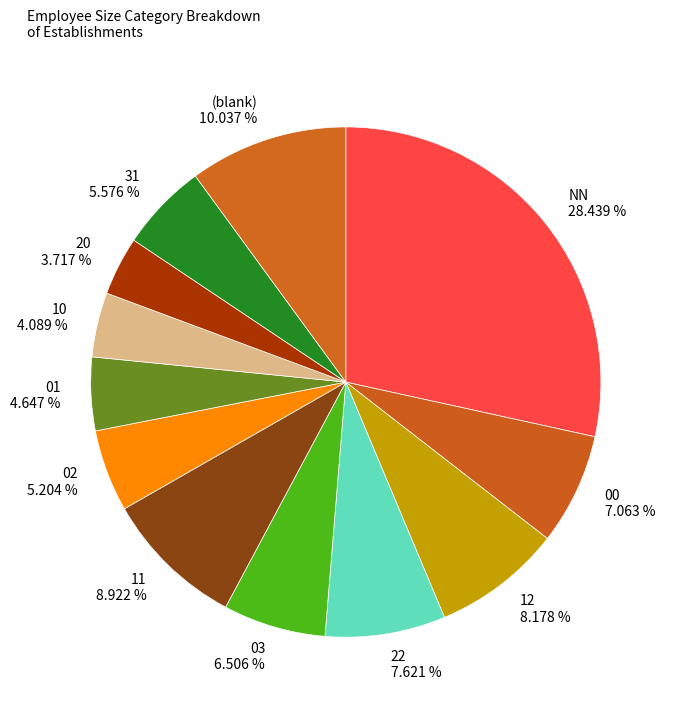

Does (blank) 10.037 % represent more than half of the total?

No